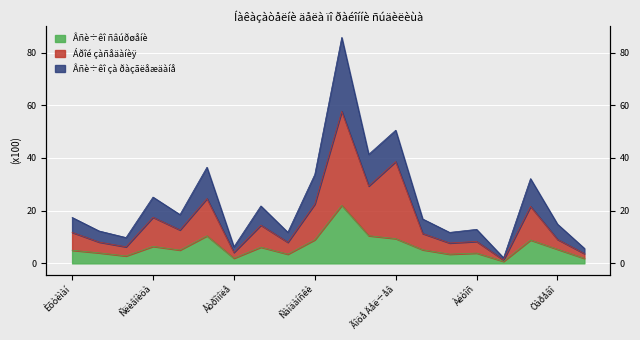

How many distinct data groups are displayed?

3